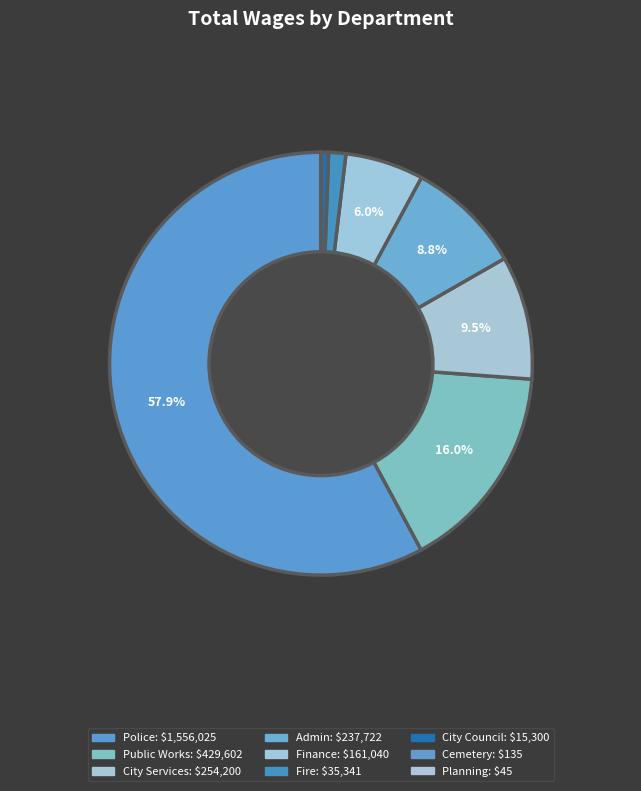

What is the change in value from Admin to Planning?

-237677